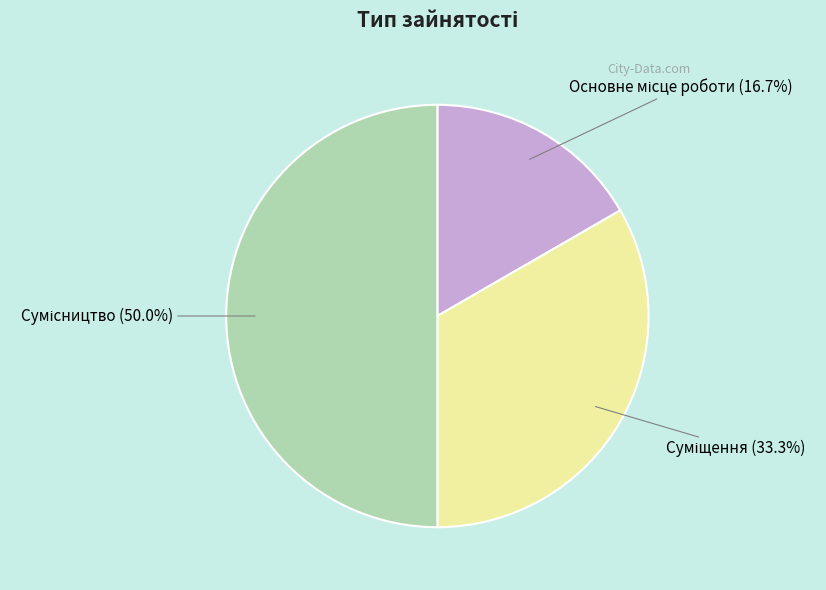

Which slice is the smallest?

Основне місце роботи